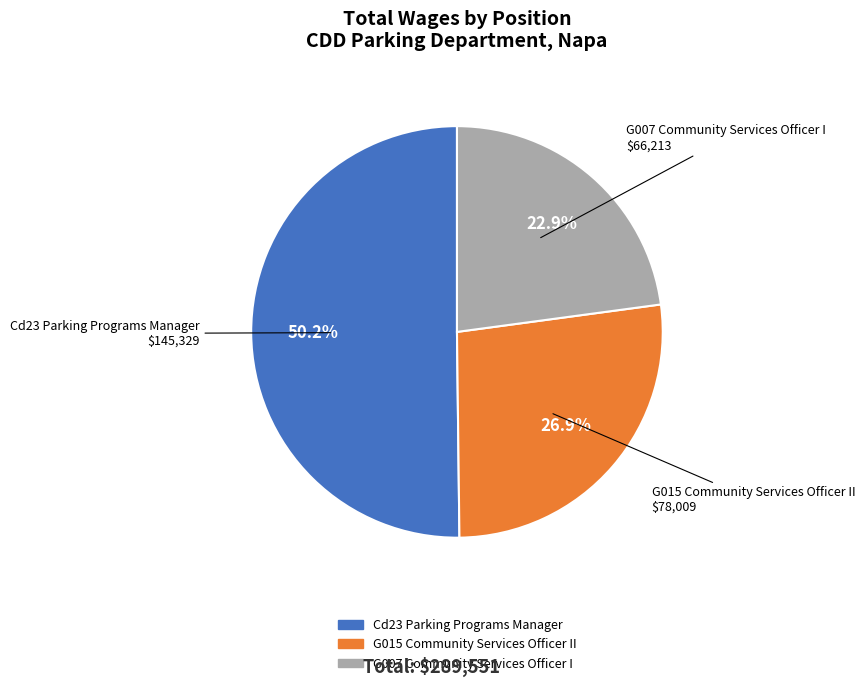

What is the total percentage of G007 Community Services Officer I and G015 Community Services Officer II?

49.8%